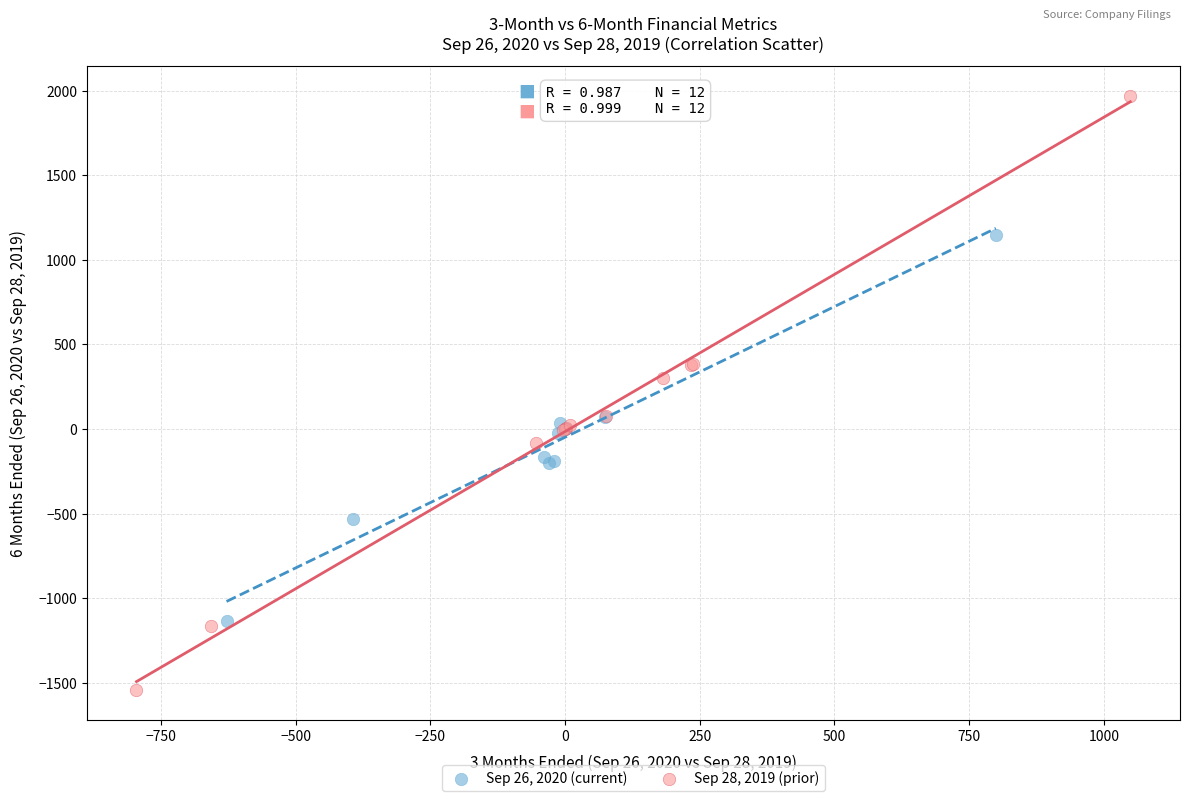

Which series reaches the minimum Y coordinate?

Sep 28, 2019 (prior)